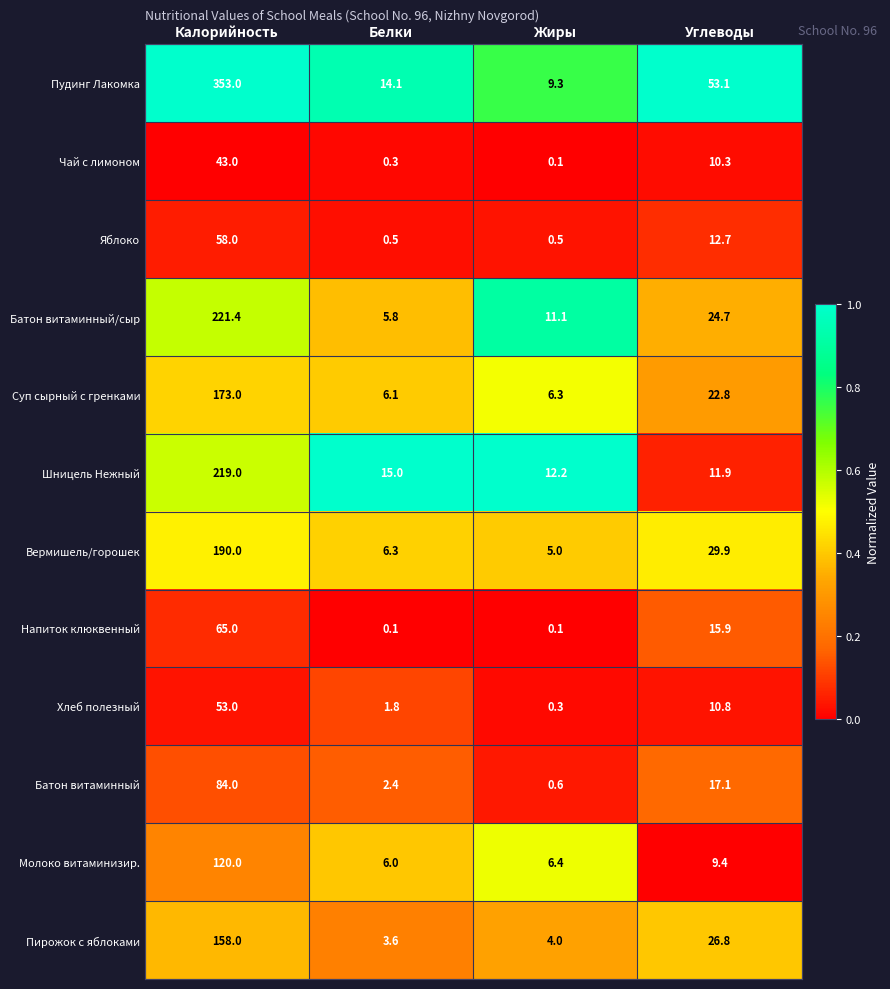

What is the greatest value displayed?

353.0